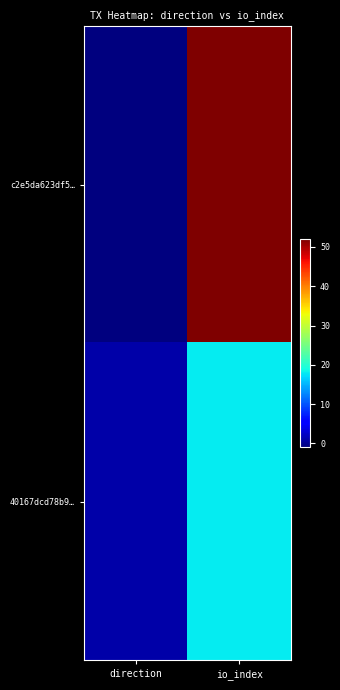

Reading right to left, transcribe all the data shown in this chart.

c2e5da623df5…: io_index=52	direction=-1
40167dcd78b9…: io_index=18	direction=1